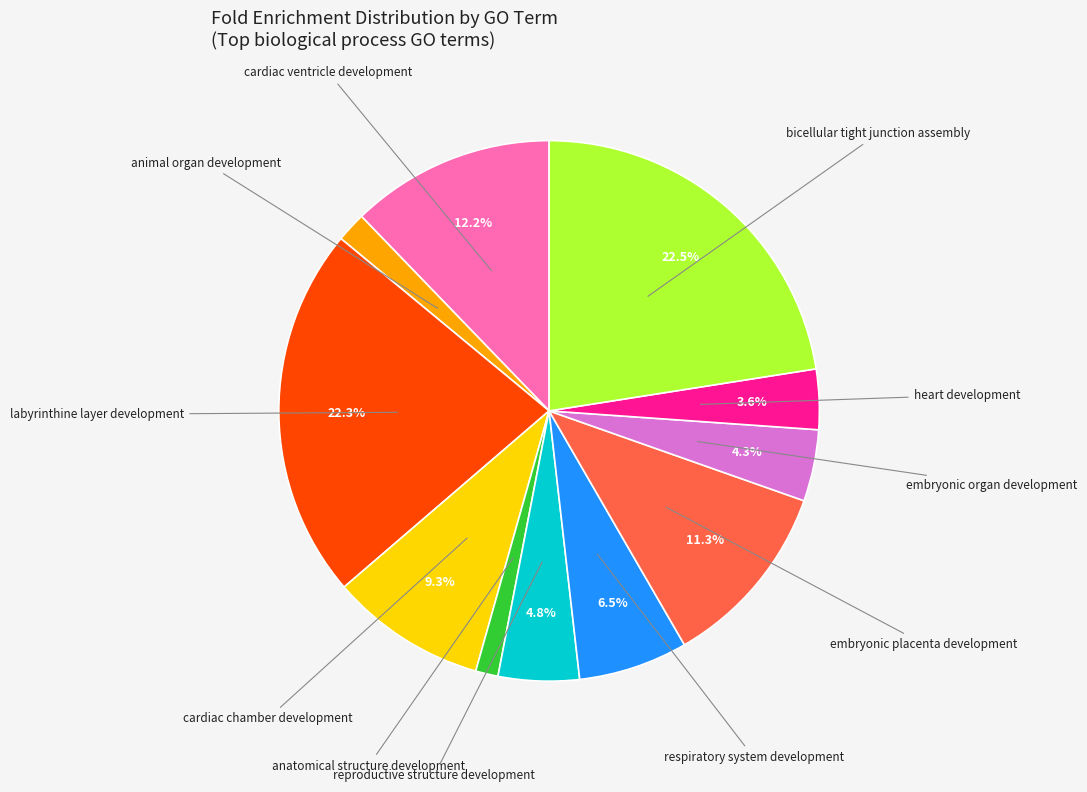

Is there any slice that represents more than half of the pie?

No